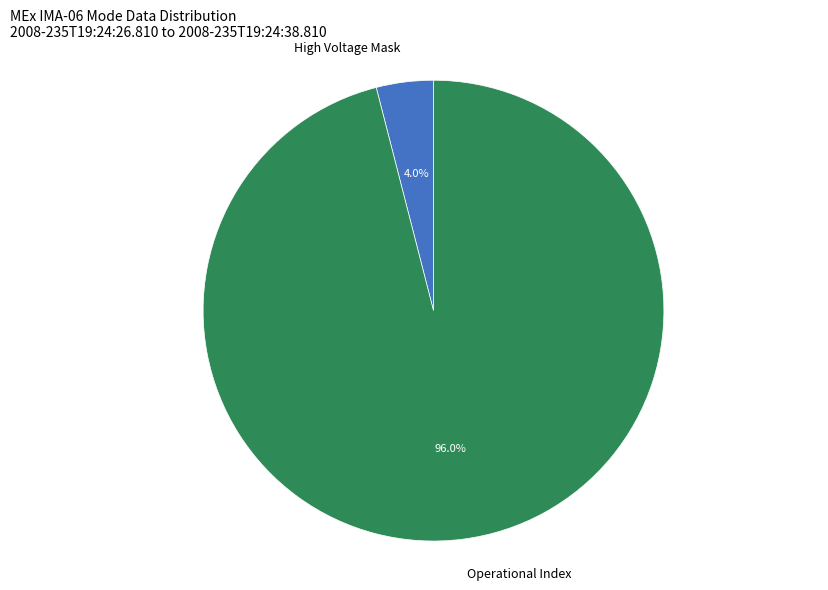

How many segments does this pie chart have?

2